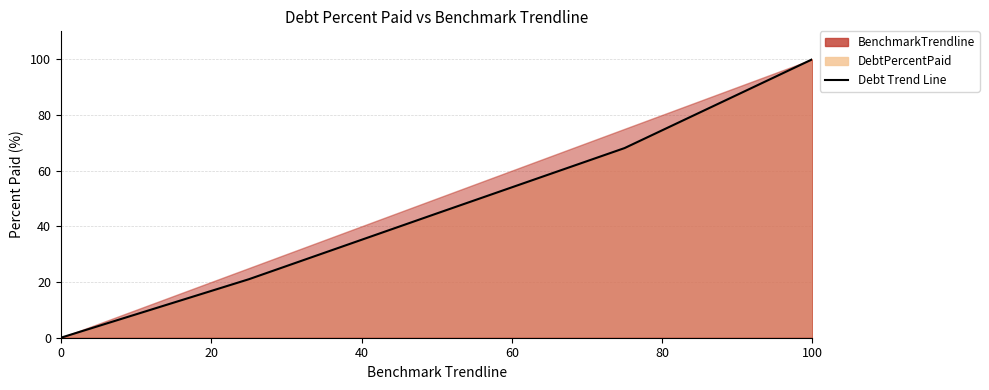

Which has a higher value, 40 or 20?

40